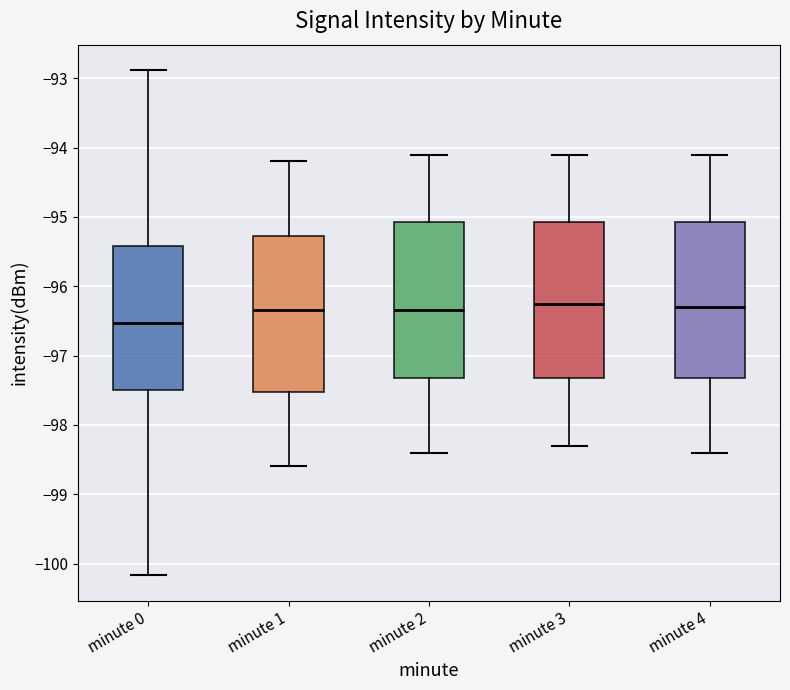

Reading left to right, transcribe this box plot: for each box, give where its median line is, the range the box spans, and where its two whiskers end, as read against the y-axis. The values are not printed on the chart, so give them approximately, as read against the axis.

minute 0: median -96.5, box -97.5 to -95.4, whiskers -100.2 to -92.9
minute 1: median -96.3, box -97.5 to -95.3, whiskers -98.6 to -94.2
minute 2: median -96.3, box -97.3 to -95.1, whiskers -98.4 to -94.1
minute 3: median -96.2, box -97.3 to -95.1, whiskers -98.3 to -94.1
minute 4: median -96.3, box -97.3 to -95.1, whiskers -98.4 to -94.1